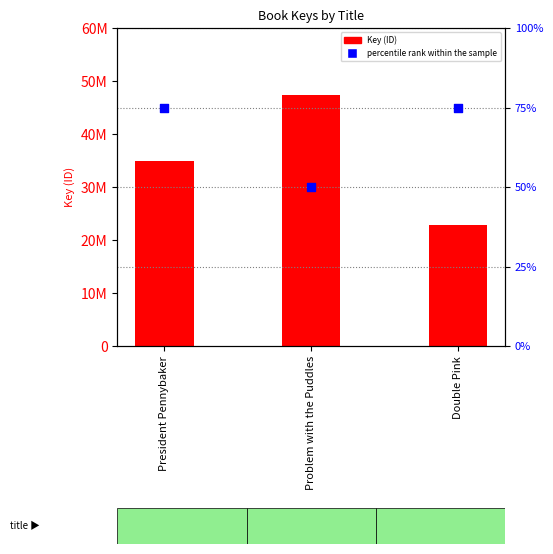

Which series has the largest total across all categories?

Key